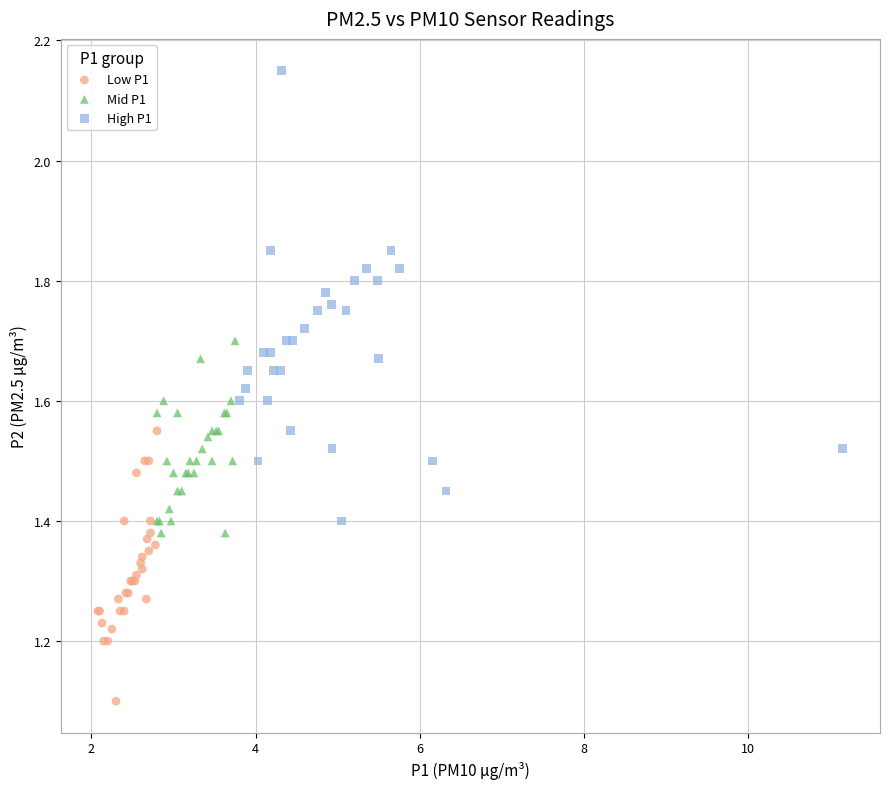

Which series reaches the minimum Y coordinate?

Low P1